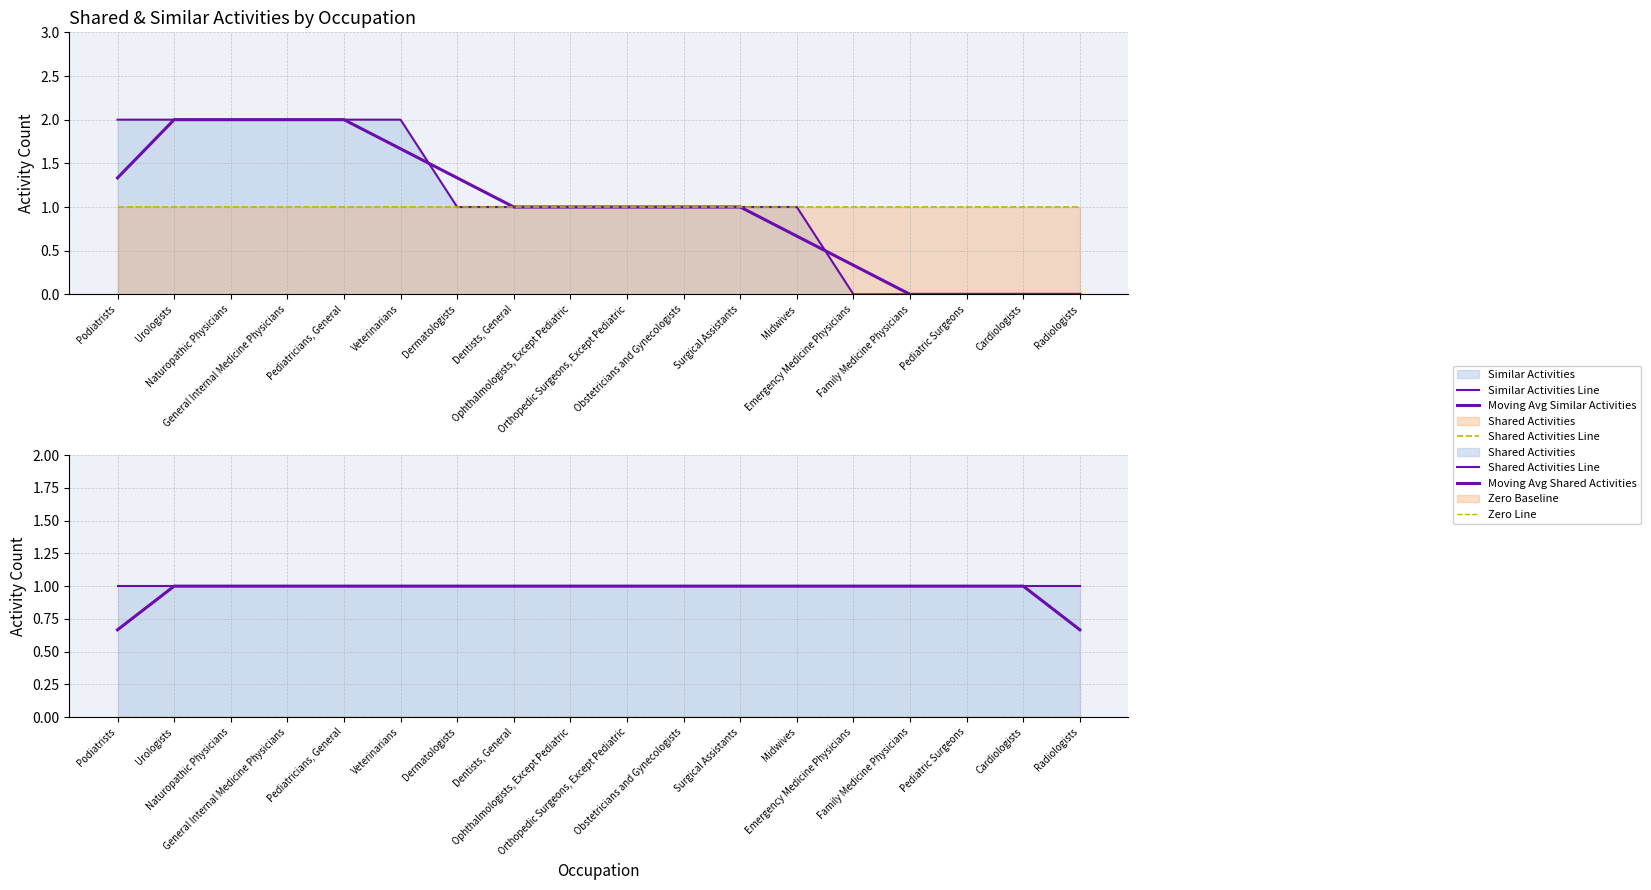

What is the label of the 6th point from the right?

Midwives